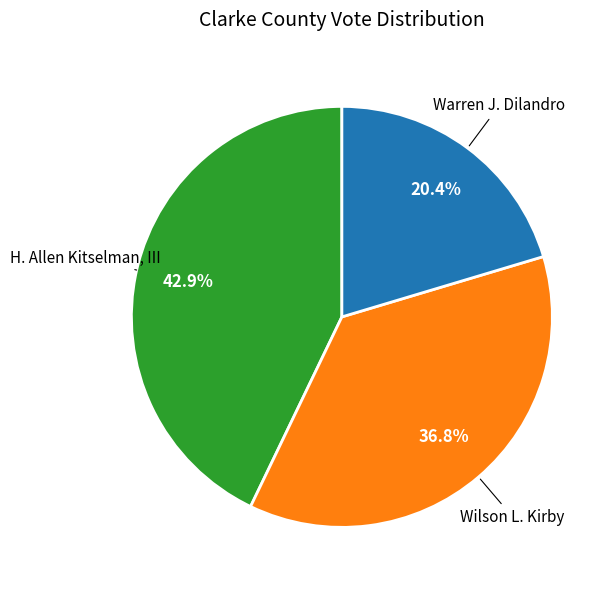

The Warren J. Dilandro slice represents 20% of the pie. True or false?

True